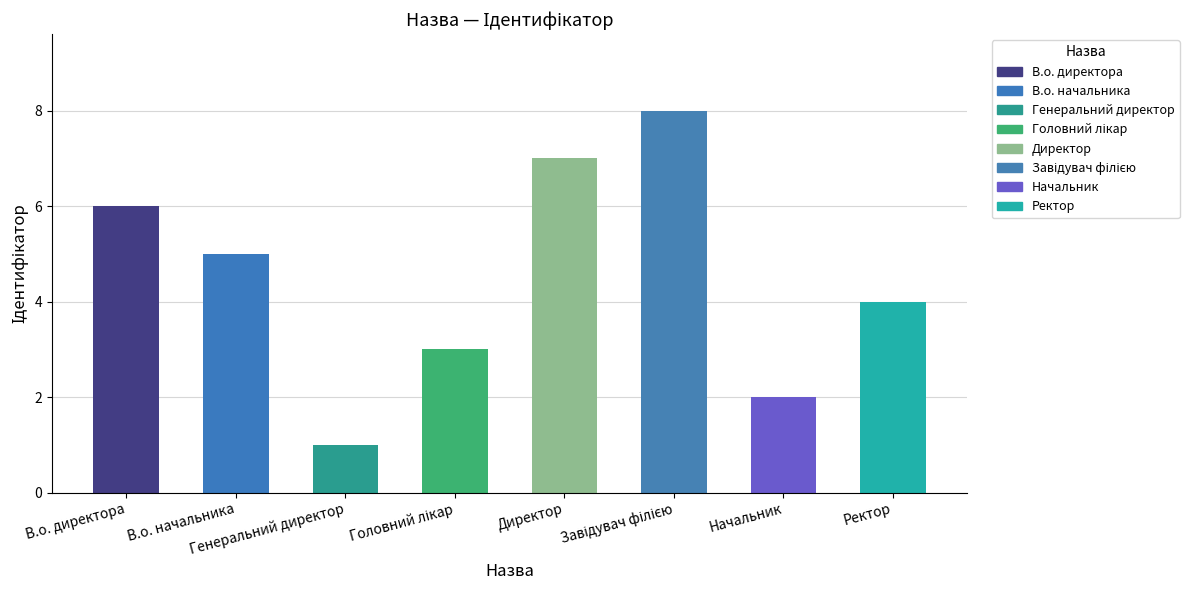

What is the greatest value displayed?

8